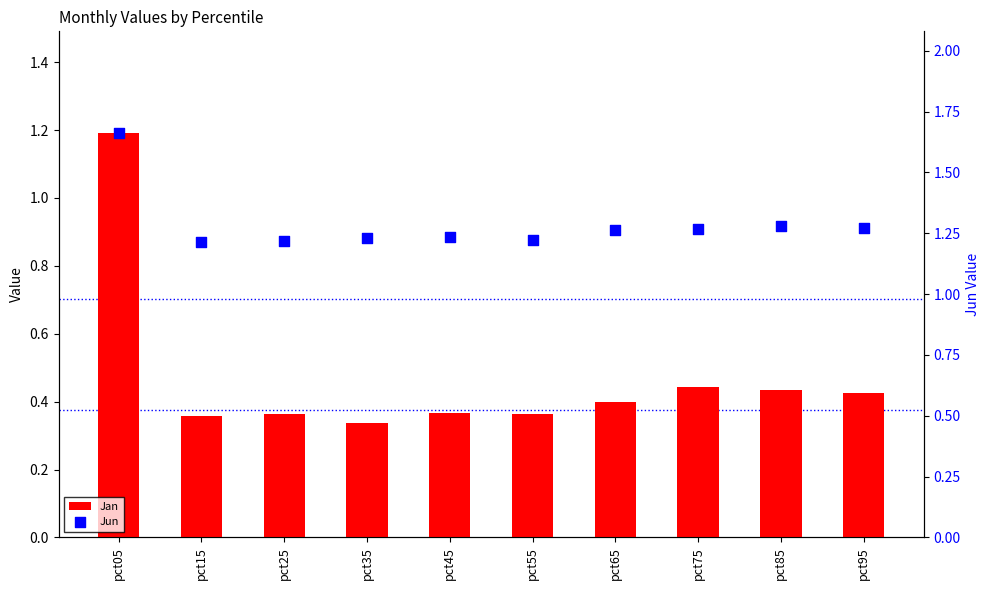

Which series reaches the maximum Y coordinate?

Jun